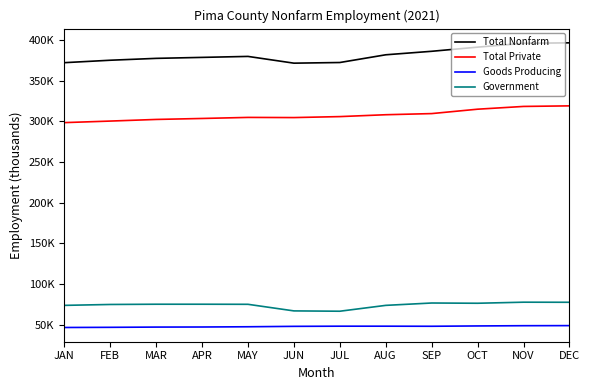

What are all the series names shown in the legend?

Total Nonfarm, Total Private, Goods Producing, Government